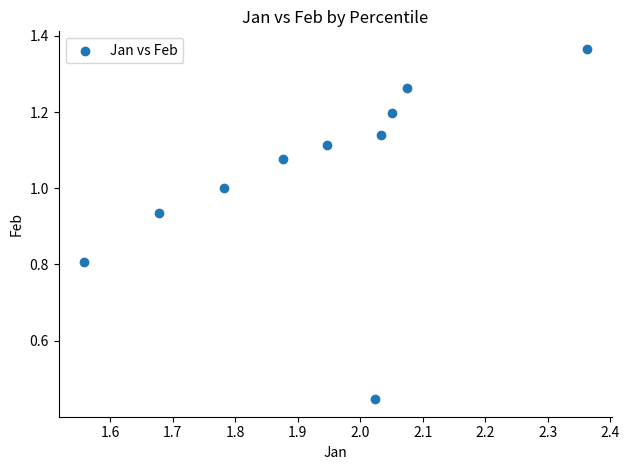

What is the average X value?

1.9